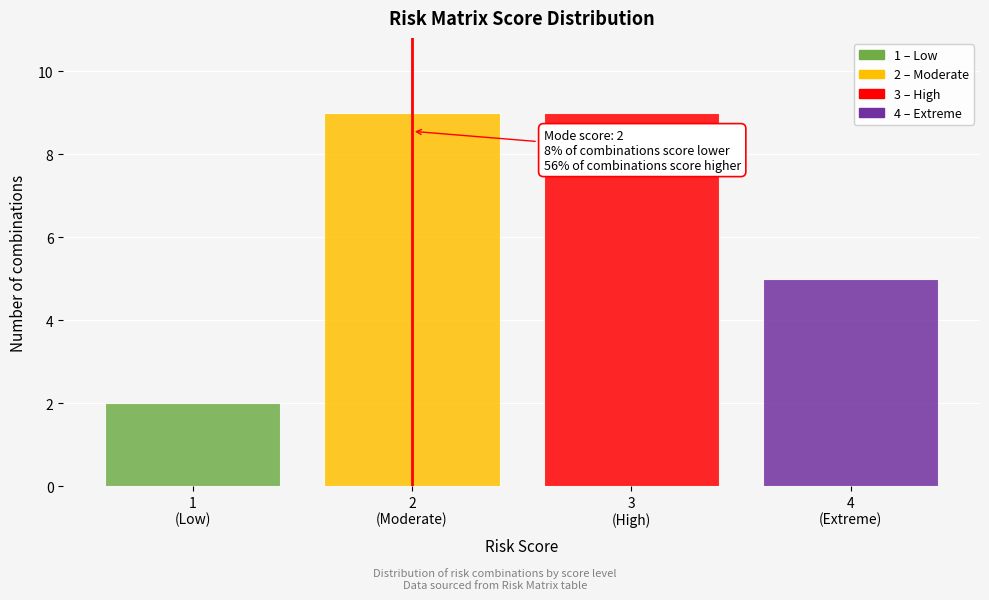

Reading left to right, list all the values displayed in this chart.

2	9	9	5